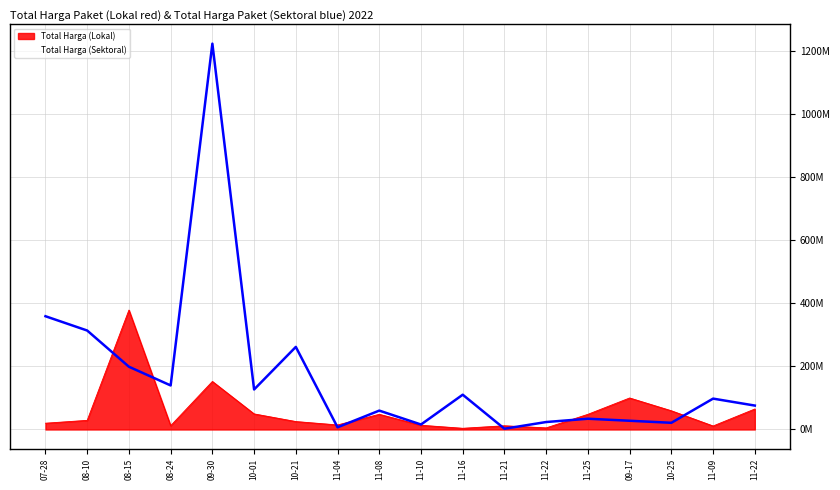

Does the chart have visible grid lines?

Yes